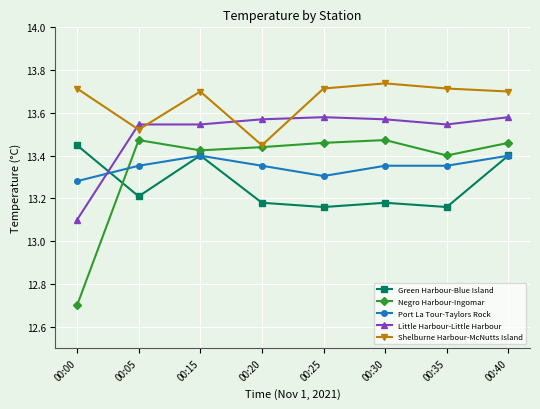

What is the total value across all series at 00:25?

67.2